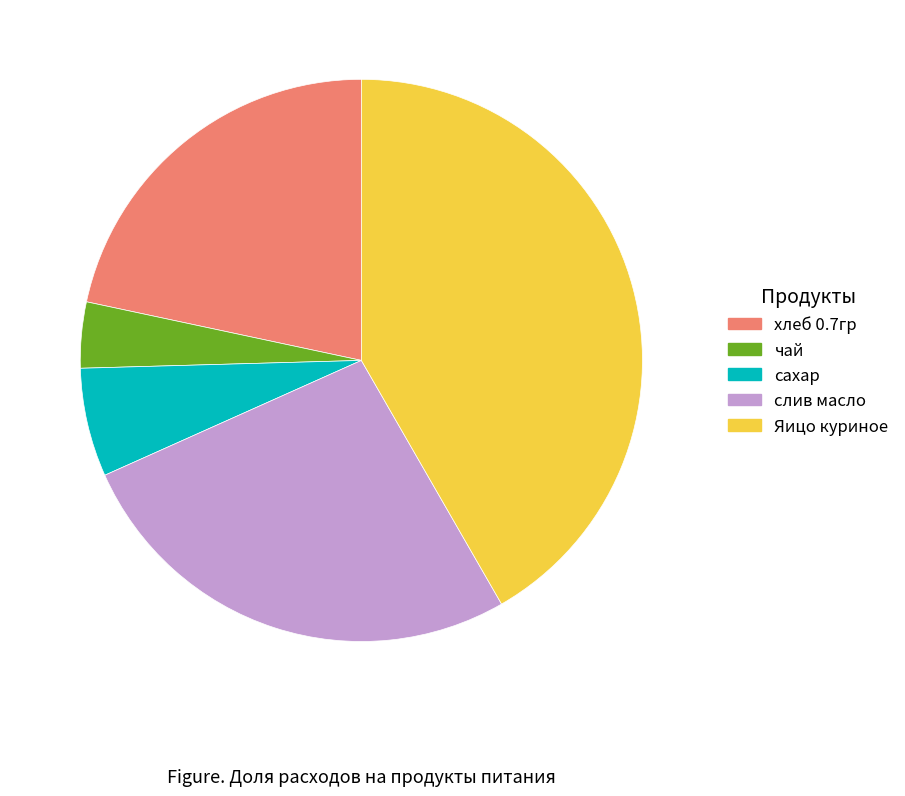

Is there a majority slice in this chart?

No